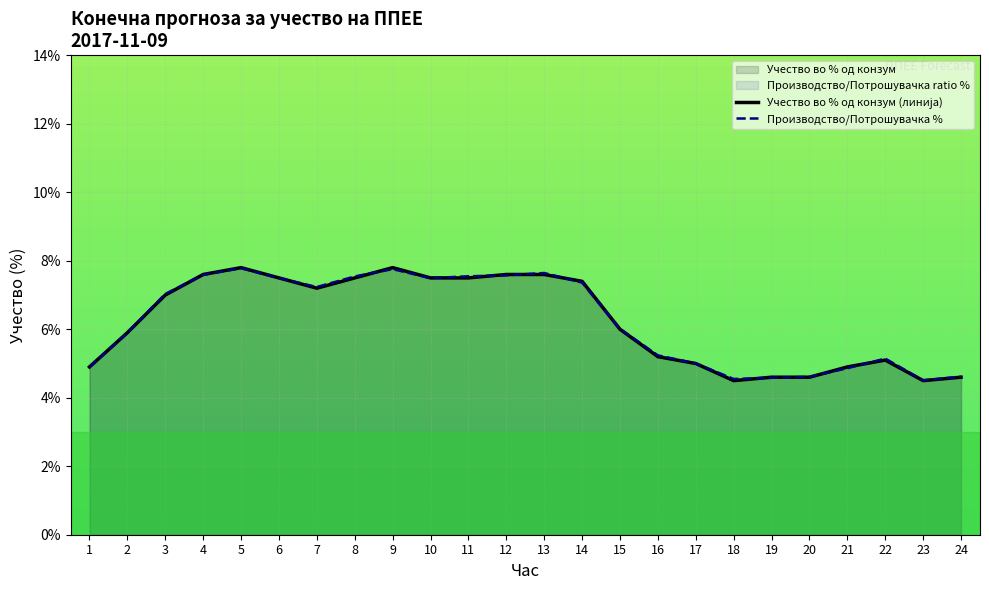

Read the Учество во % од конзум (линија) value at 6.

7.5